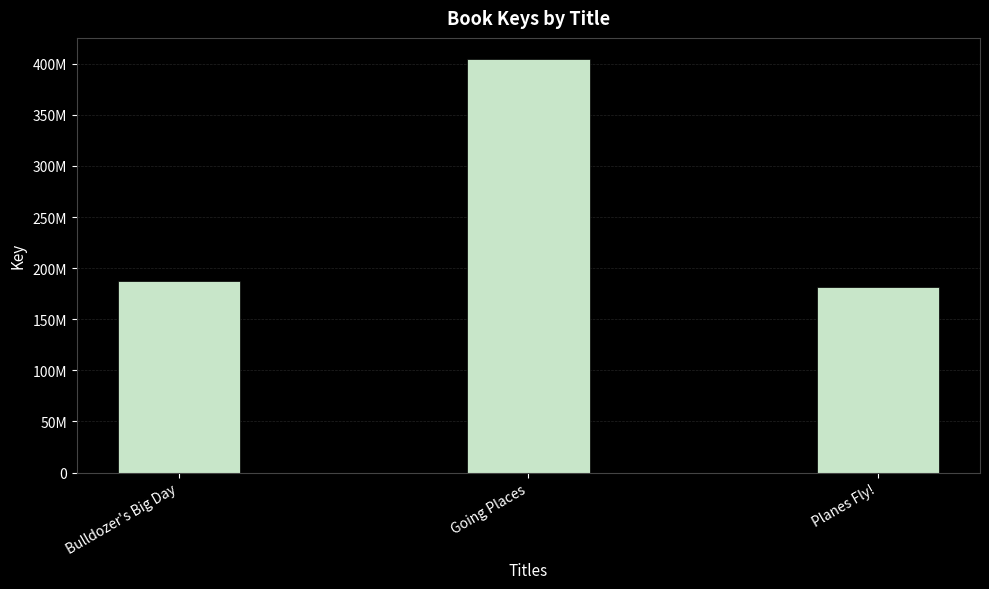

What is the label of the 2nd bar from the left?

Going Places